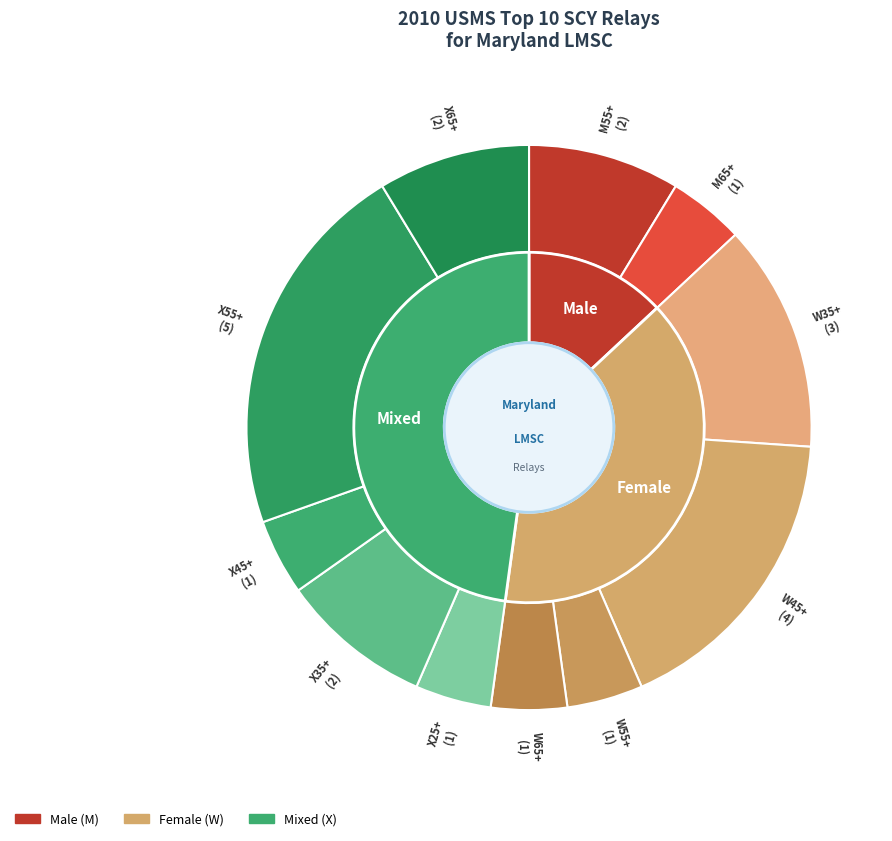

To the nearest percent, what is the average slice percentage?

9%